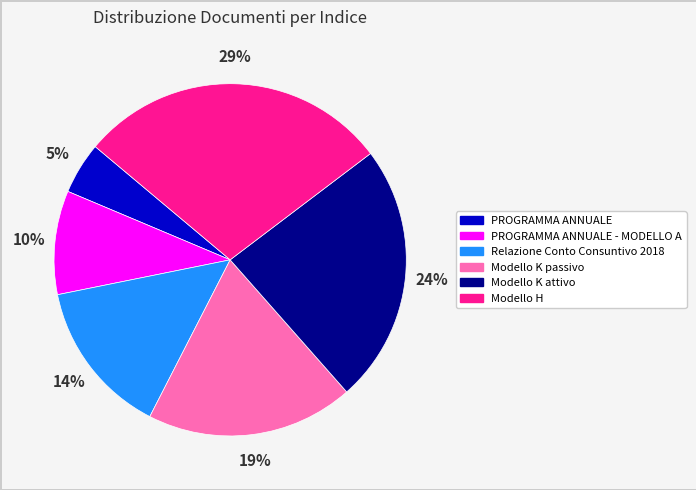

To the nearest percent, what is the difference between the largest and smallest slice percentages?

24%